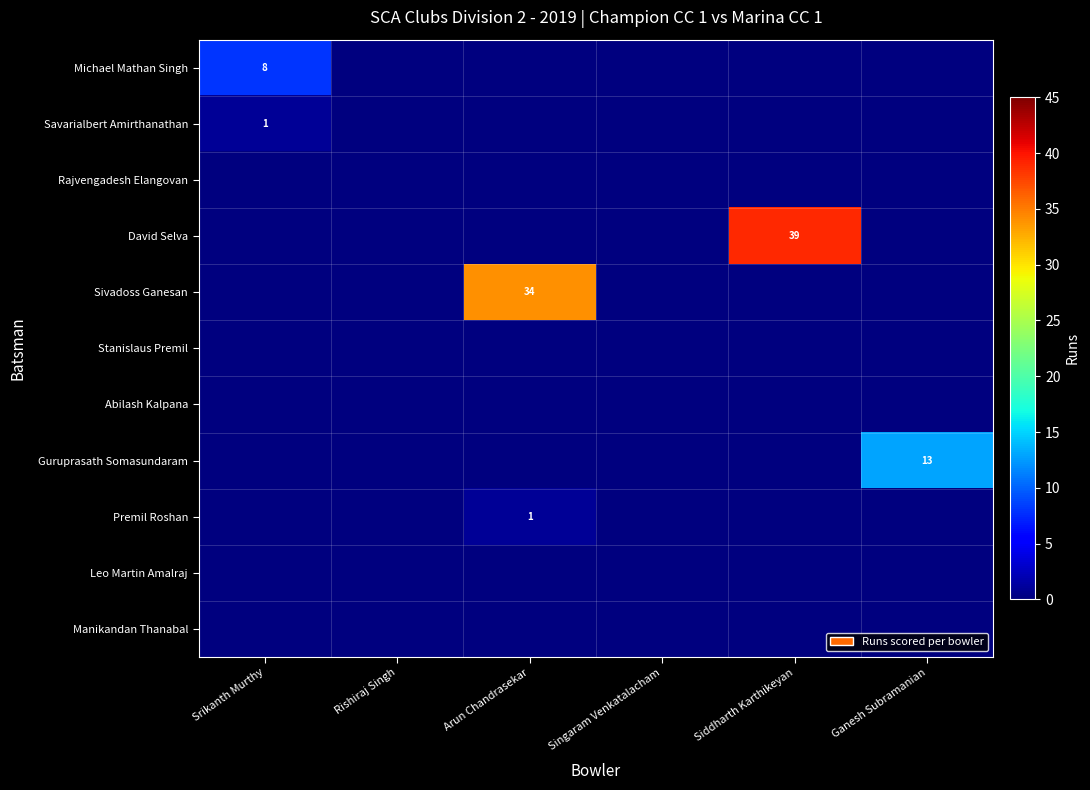

What is the sum of all David Selva values?

39